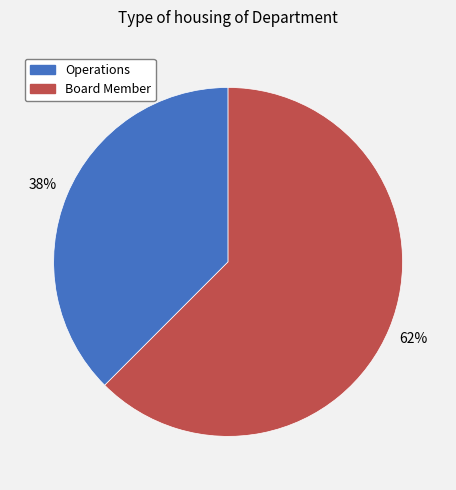

Which slice is the smallest?

Operations